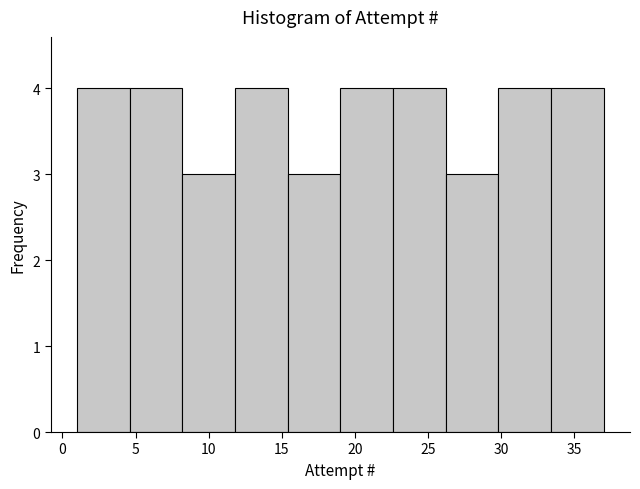

Reading left to right, list every bar in this chart as the range it spans on the x-axis followed by its height. Neither the bar edges nor the heights are printed on the chart, so give them approximately, as read against the axes.

1.0 to 4.6: 4
4.6 to 8.2: 4
8.2 to 11.8: 3
11.8 to 15.4: 4
15.4 to 19.0: 3
19.0 to 22.6: 4
22.6 to 26.2: 4
26.2 to 29.8: 3
29.8 to 33.4: 4
33.4 to 37.0: 4